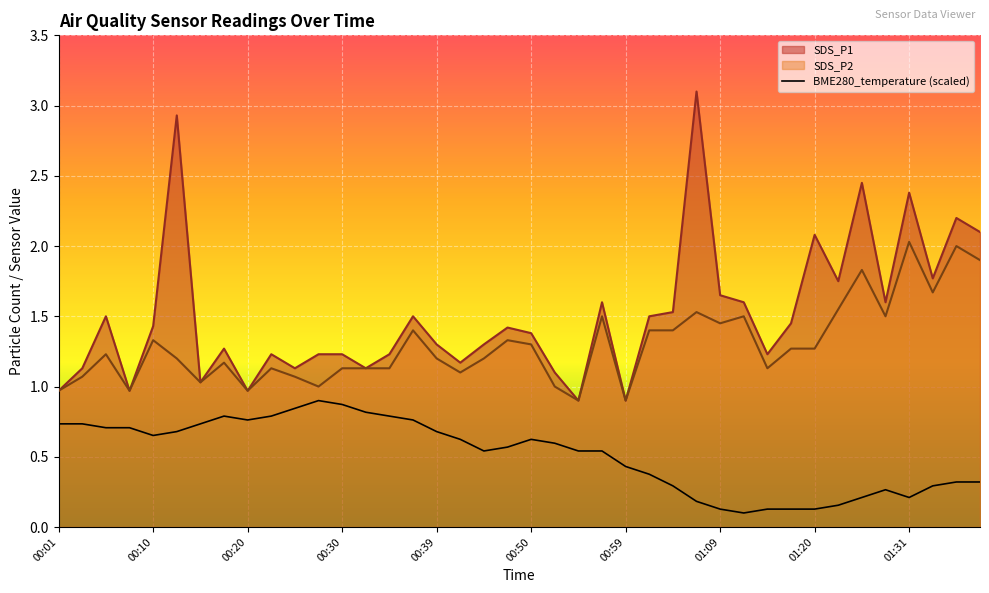

Does the chart display data point markers on the line(s)?

No